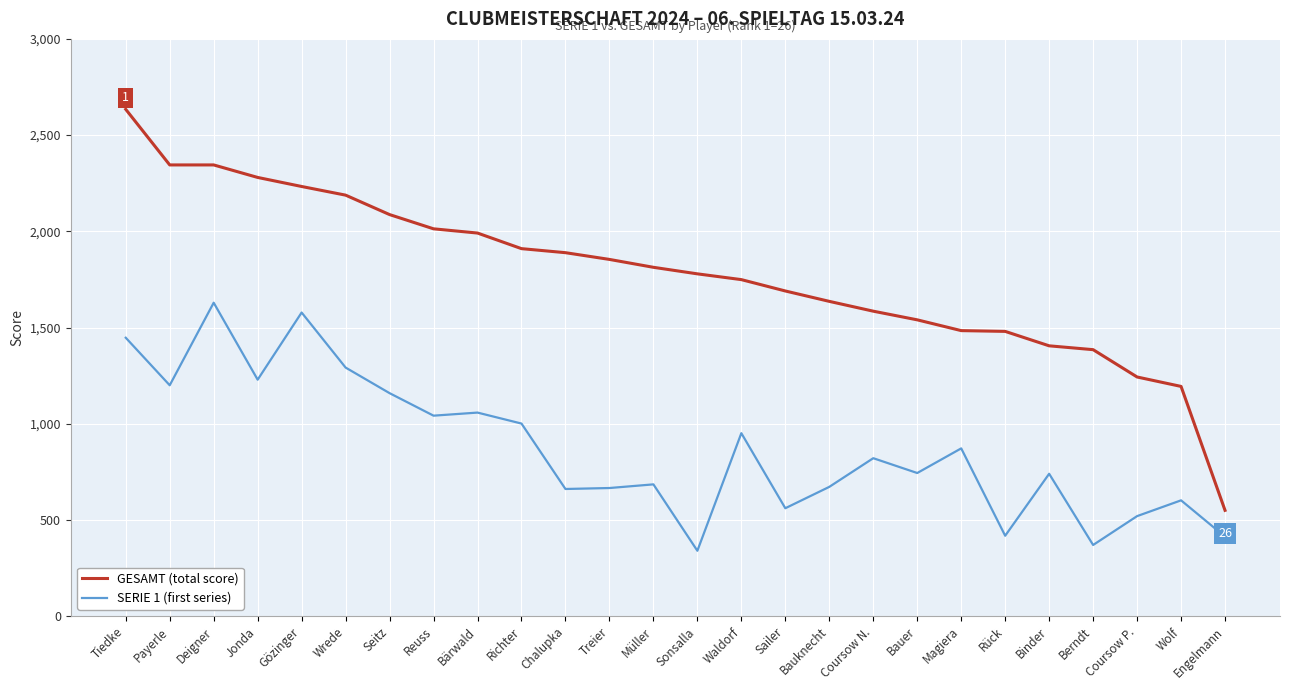

What is the total value across all series at Wolf?

1796